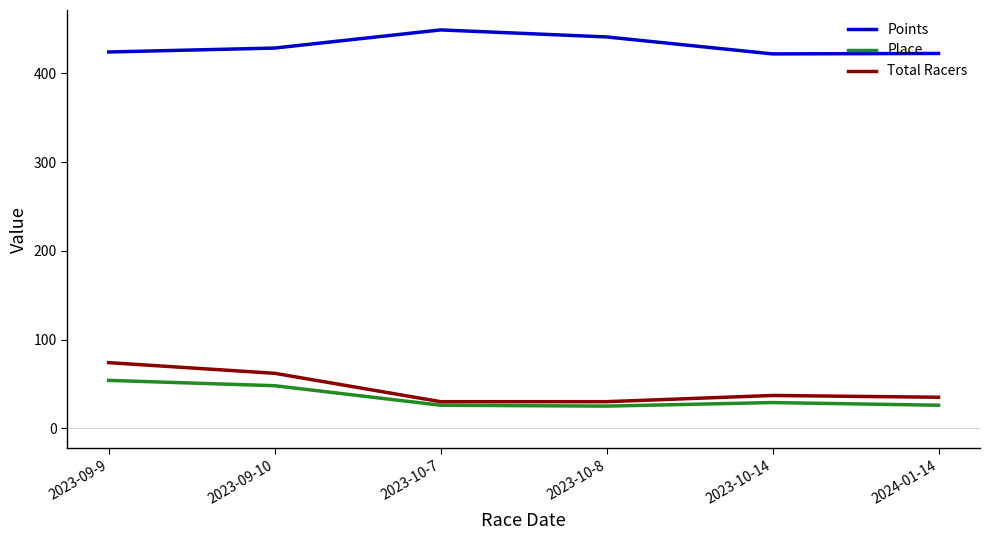

True or false: Place and Points intersect in this chart.

False